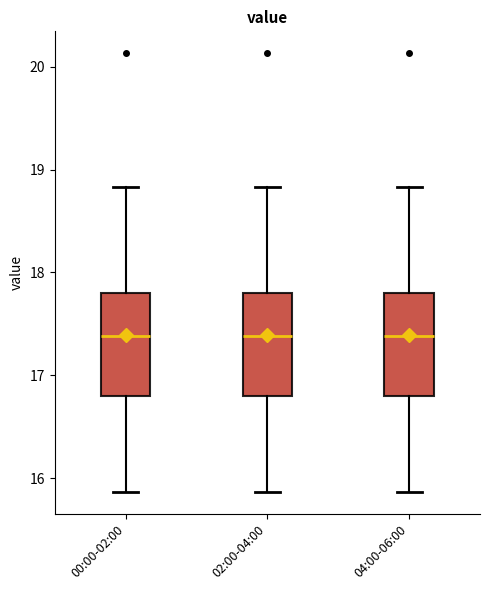

Reading left to right, read every box against the y-axis: the position of its median line, the range the box covers, and the ends of its whiskers. The values are not printed on the chart, so give them approximately, as read against the axis.

00:00-02:00: median 17.4, box 16.8 to 17.8, whiskers 15.9 to 18.8
02:00-04:00: median 17.4, box 16.8 to 17.8, whiskers 15.9 to 18.8
04:00-06:00: median 17.4, box 16.8 to 17.8, whiskers 15.9 to 18.8